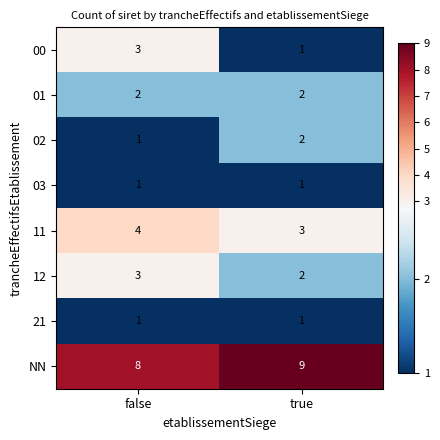

What is the sum of all 00 values?

4